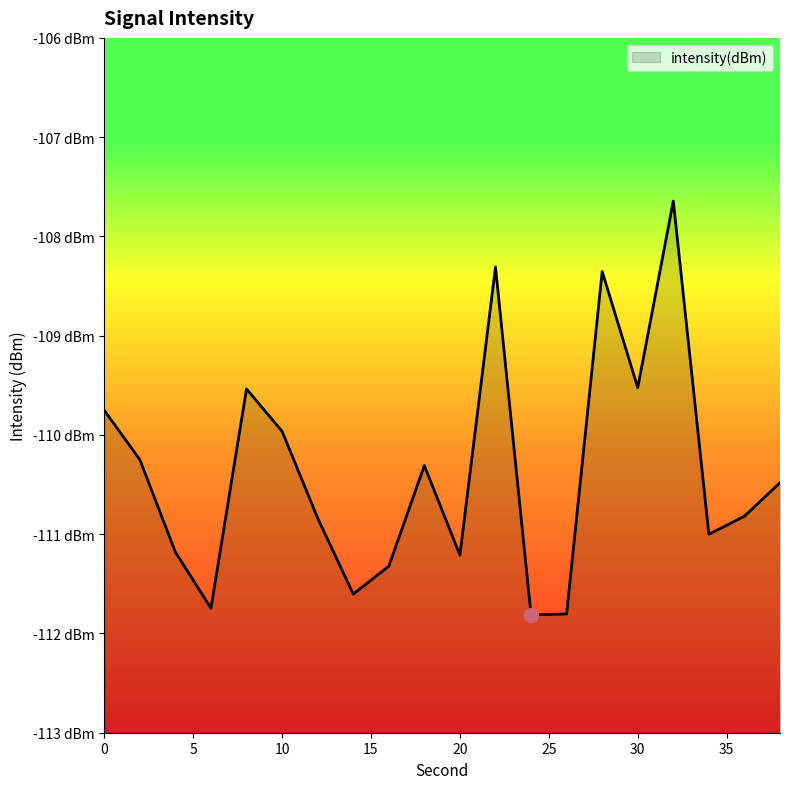

Which label corresponds to the largest value in the chart?

32